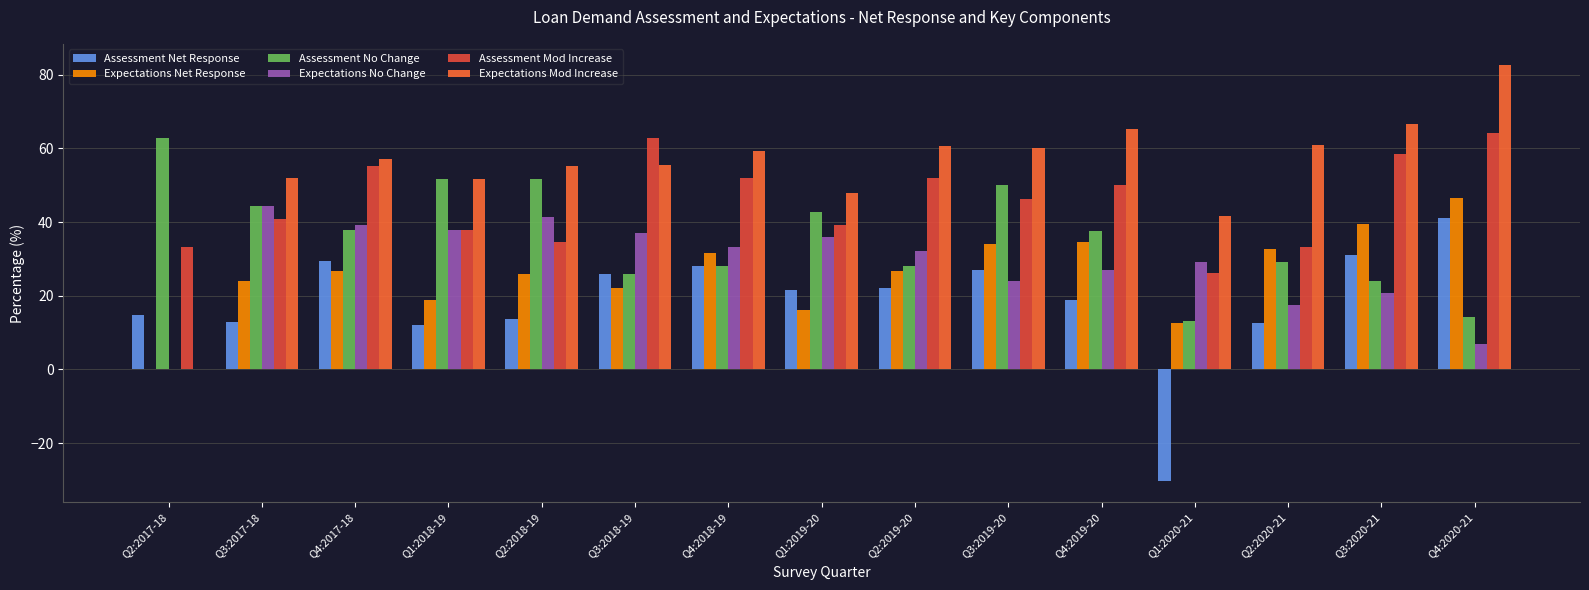

How many data points in Assessment Mod Increase are above 46?

8